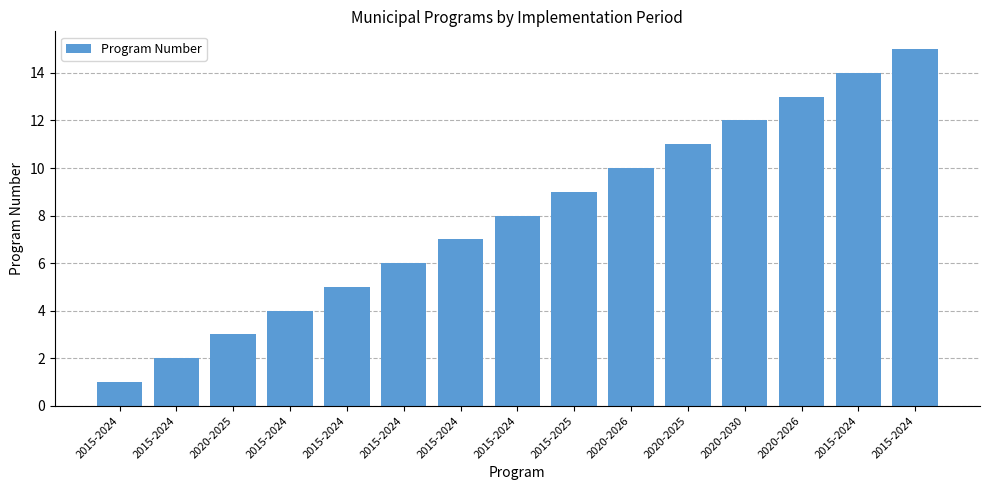

List the labels in order of value, largest first.

2015-2024, 2015-2024, 2020-2026, 2020-2030, 2020-2025, 2020-2026, 2015-2025, 2015-2024, 2015-2024, 2015-2024, 2015-2024, 2015-2024, 2020-2025, 2015-2024, 2015-2024